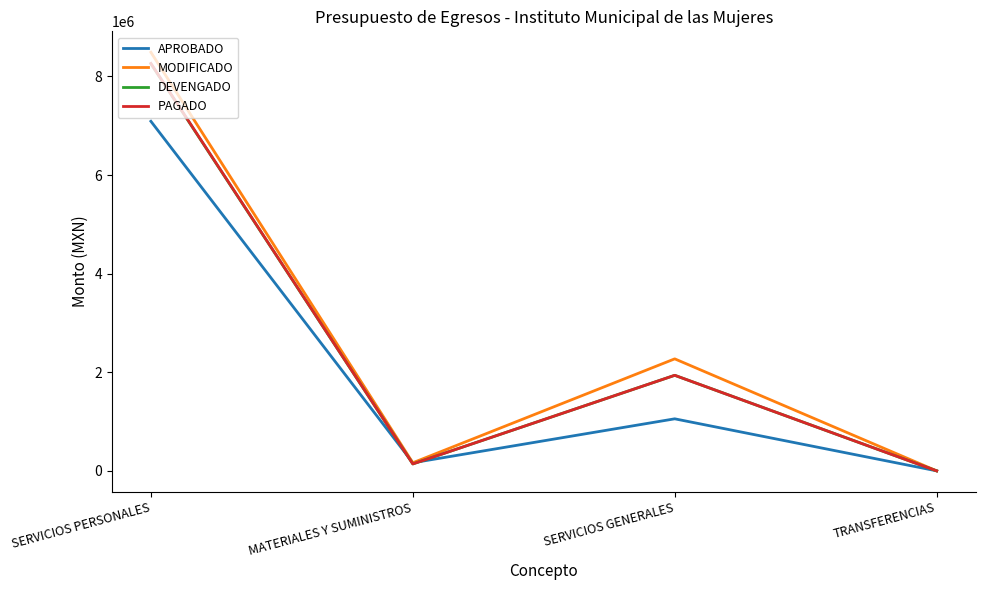

Reading right to left, extract all data points from this chart.

APROBADO: TRANSFERENCIAS=0.0	SERVICIOS GENERALES=1055567.5	MATERIALES Y SUMINISTROS=164000.0	SERVICIOS PERSONALES=7091647.7
MODIFICADO: TRANSFERENCIAS=0.0	SERVICIOS GENERALES=2272114.1	MATERIALES Y SUMINISTROS=164000.0	SERVICIOS PERSONALES=8491647.7
DEVENGADO: TRANSFERENCIAS=0.0	SERVICIOS GENERALES=1938280.2	MATERIALES Y SUMINISTROS=140294.3	SERVICIOS PERSONALES=8258523.1
PAGADO: TRANSFERENCIAS=0.0	SERVICIOS GENERALES=1938280.2	MATERIALES Y SUMINISTROS=140294.3	SERVICIOS PERSONALES=8265616.0